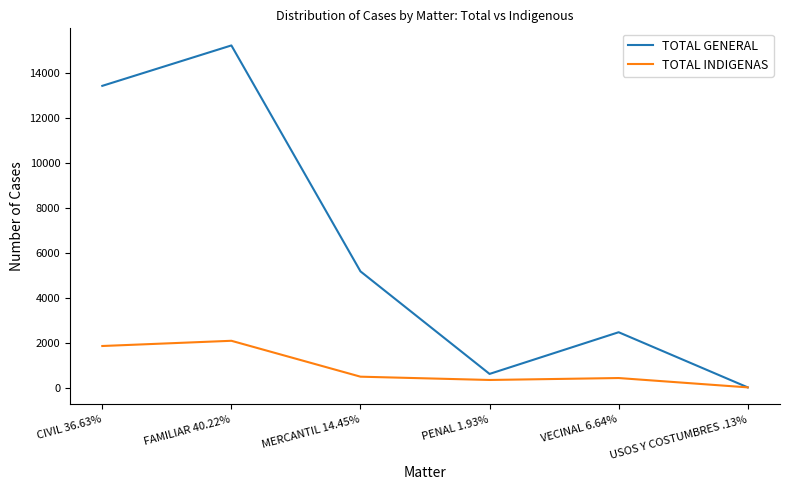

What is the approximate value of TOTAL INDIGENAS at VECINAL 6.64%?

459